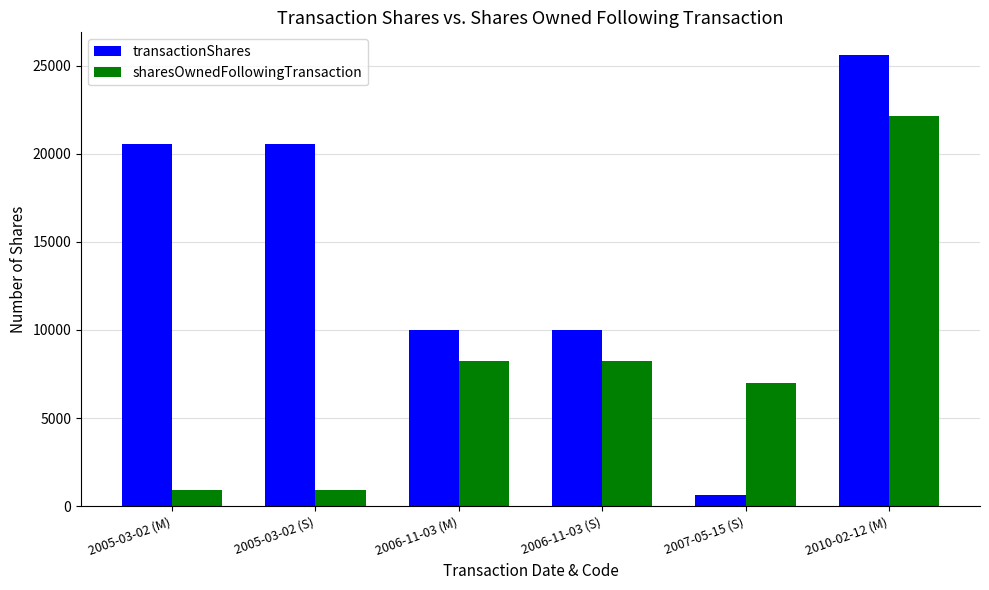

At how many categories does at least one series exceed 4831?

6